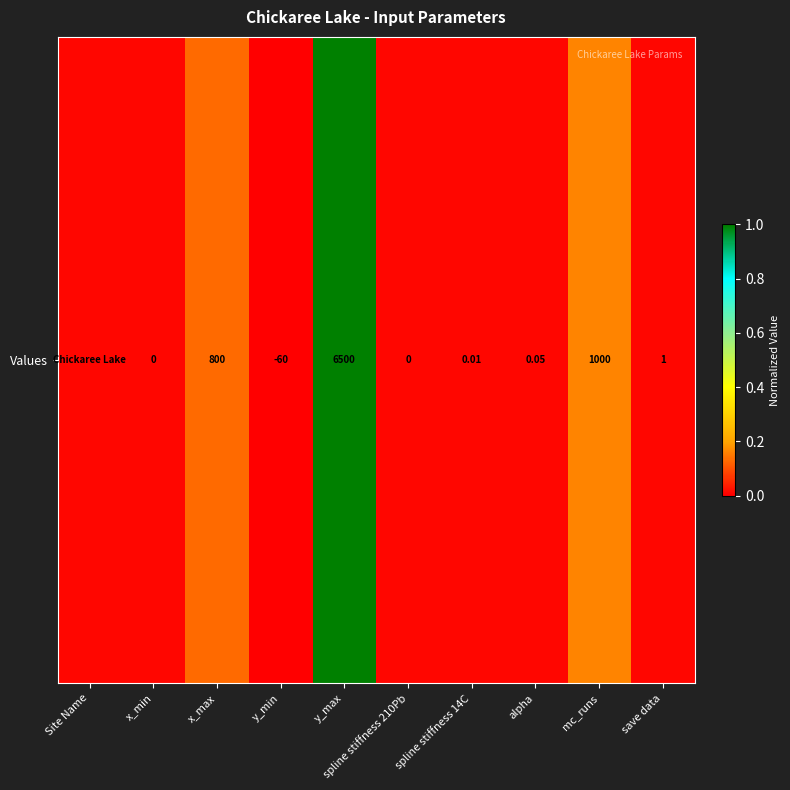

List the labels in order of value, largest first.

y_max, mc_runs, x_max, save data, alpha, spline stiffness 14C, Site Name, x_min, spline stiffness 210Pb, y_min